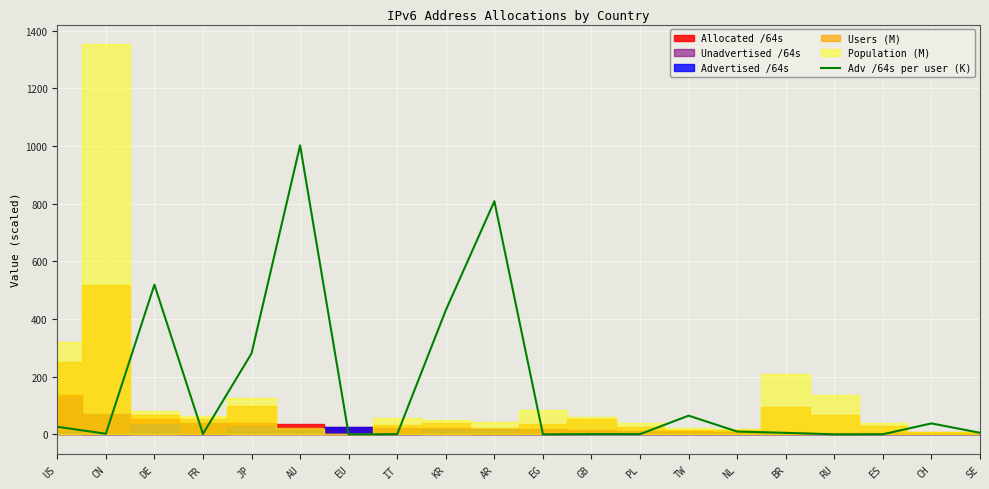

Does the chart display data point markers on the line(s)?

No